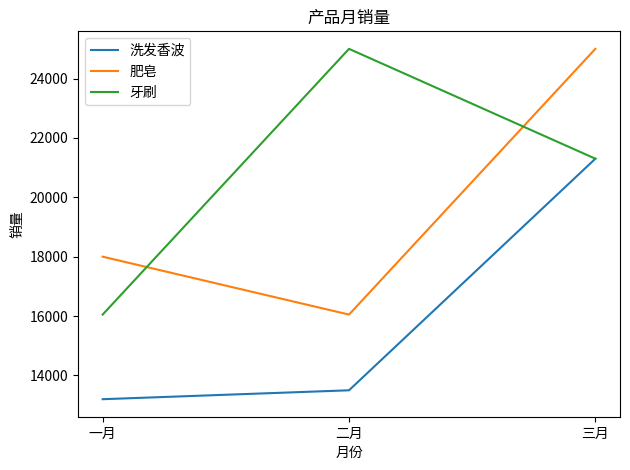

How many categories are shown in the chart?

3